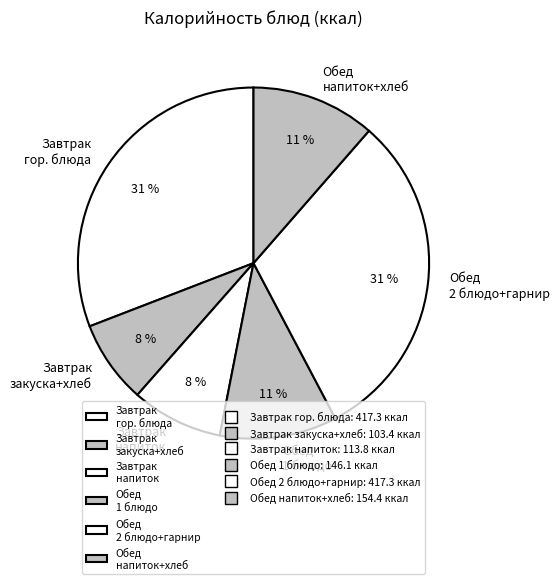

Is the sum of Обед 1 блюдо and Завтрак закуска+хлеб greater than half?

No